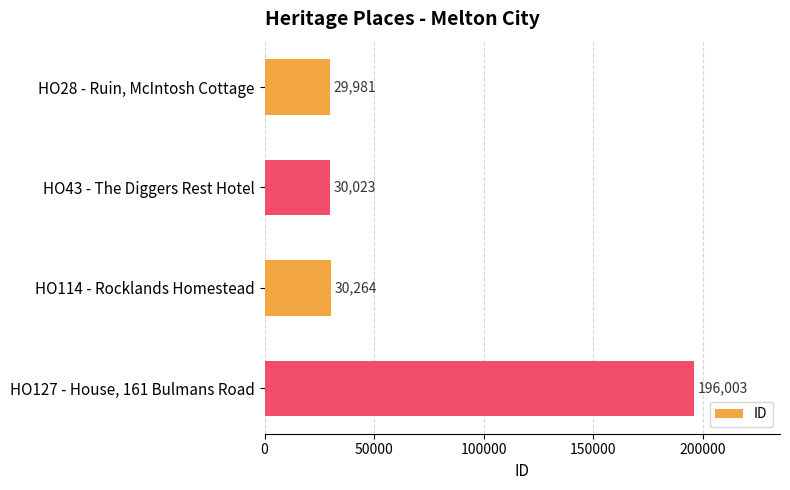

What is the sum of all values?

286271